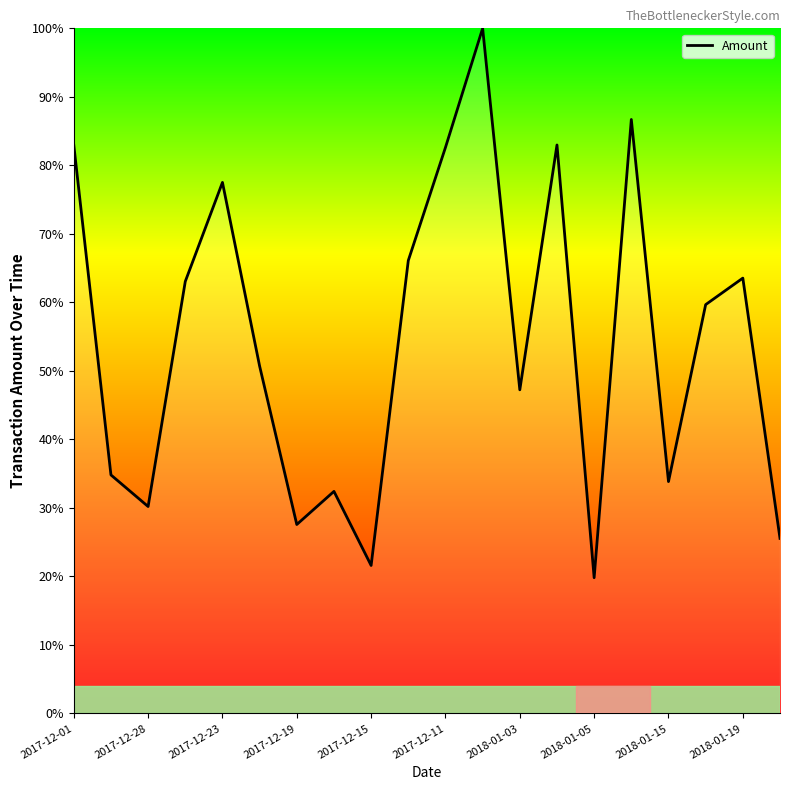

What is the minimum value shown in the chart?

19.8